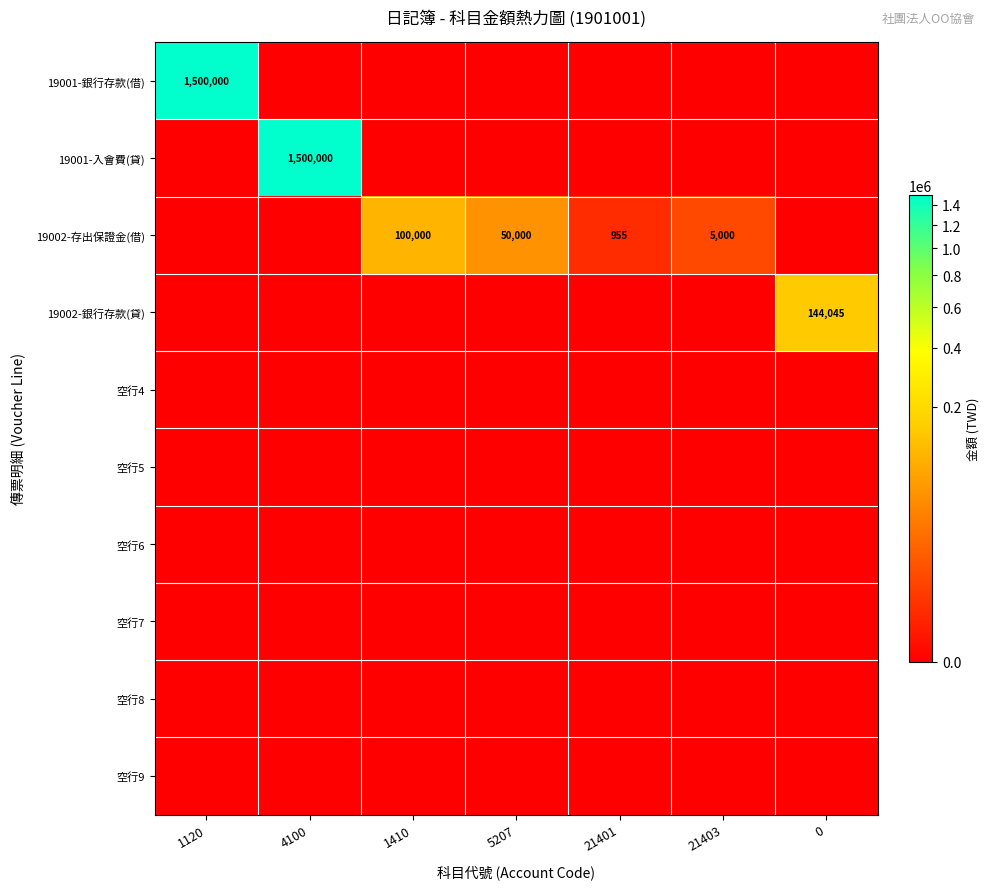

The 19001-銀行存款(借) series shows 1500000 at 1120. True or false?

True